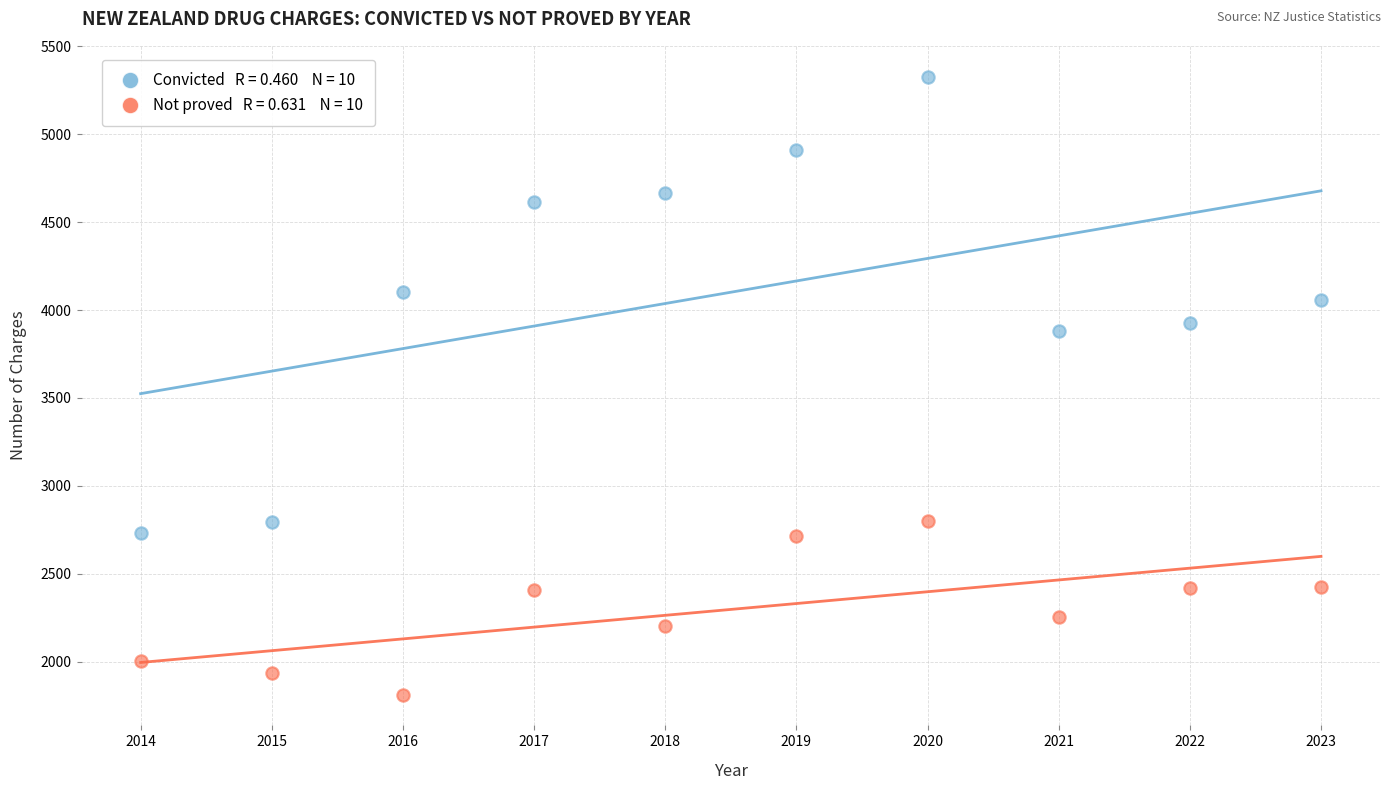

Across all data points, what is the range of Y values (max minus min)?

3514